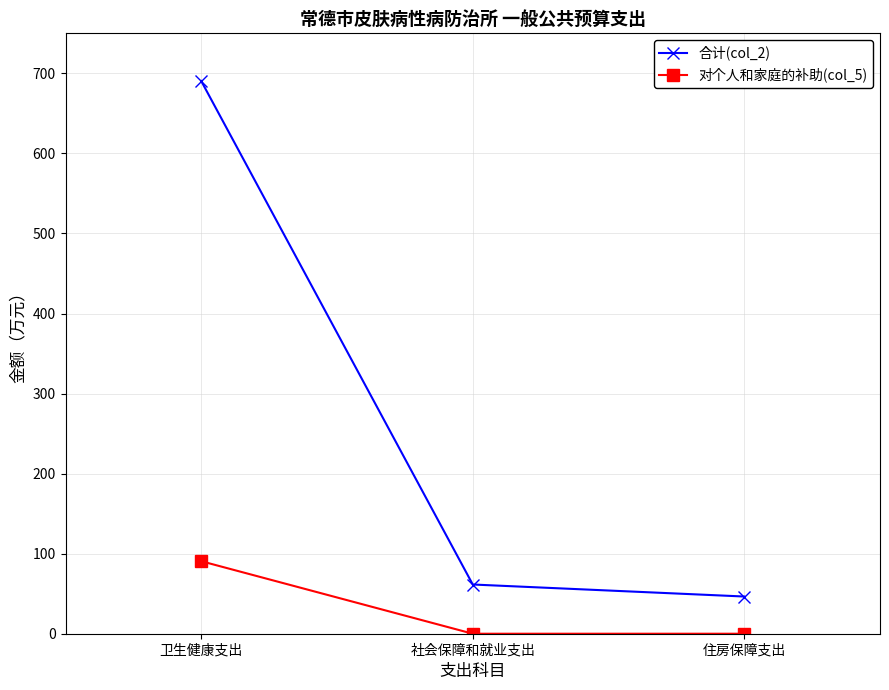

What is the difference between the 合计(col_2) values at 社会保障和就业支出 and 住房保障支出?

15.0